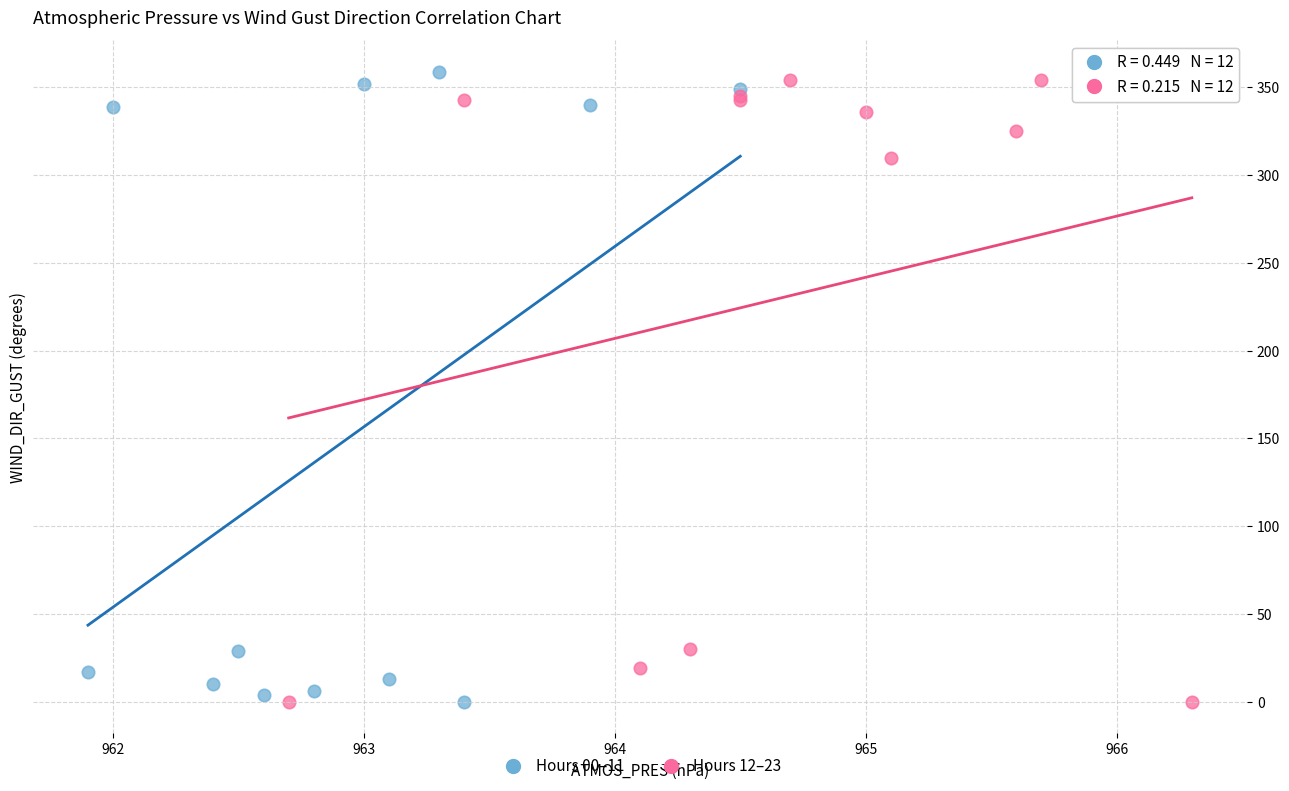

What are all the series names shown in the legend?

Hours 00–11, Hours 12–23